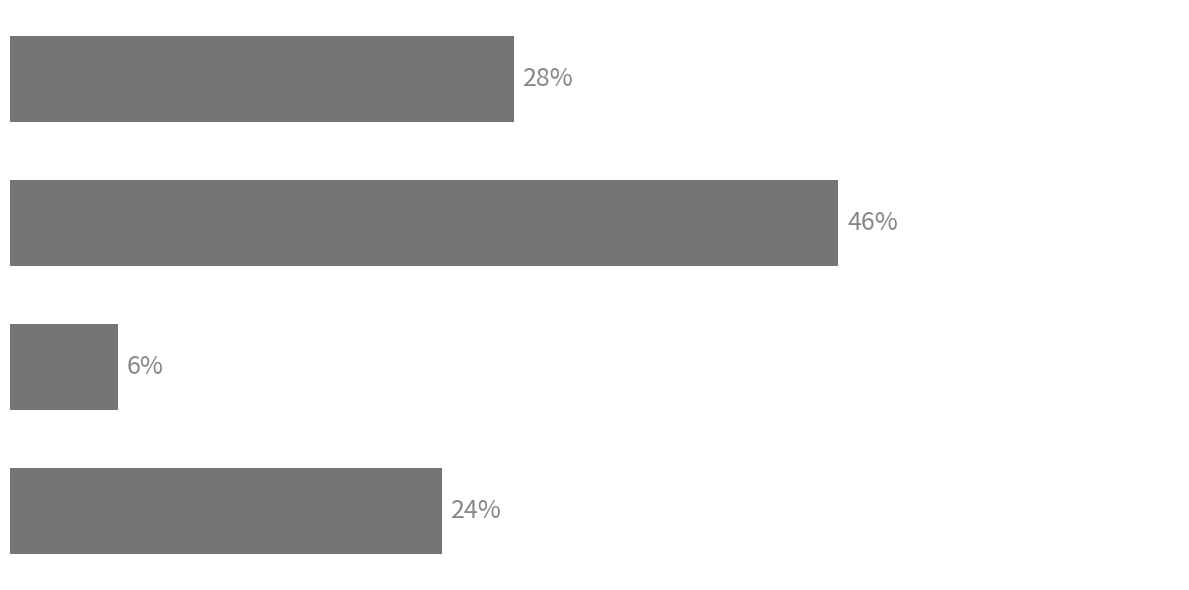

Are the bars horizontal?

Yes